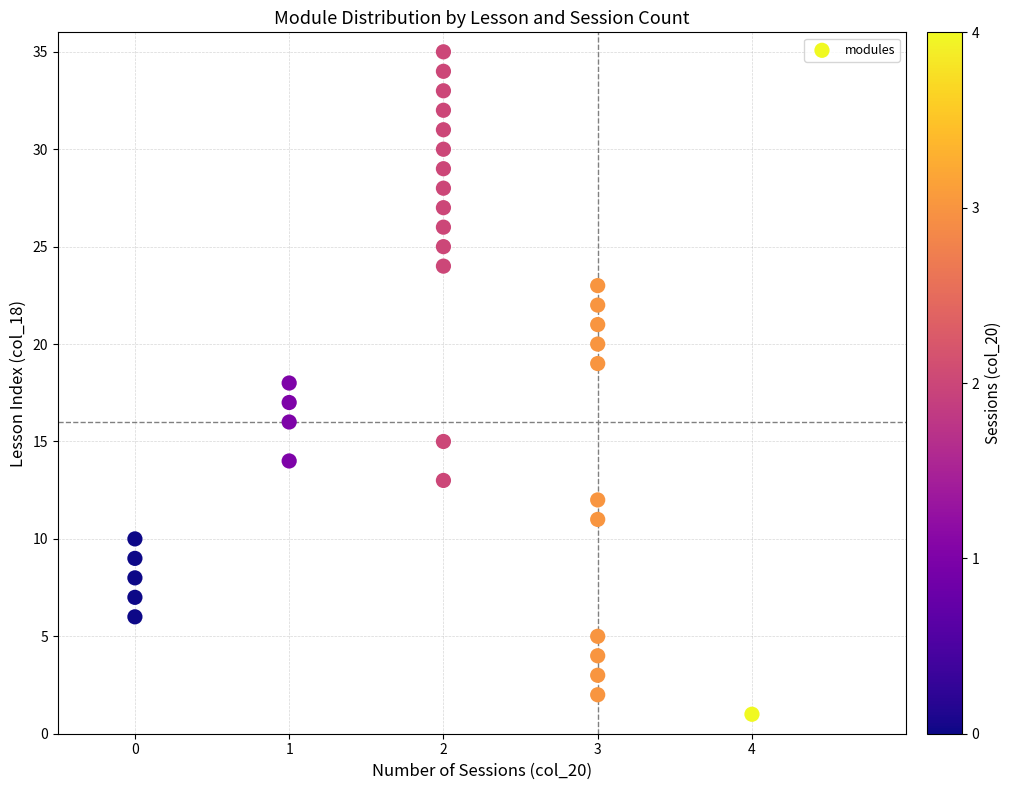

What is the range of X values (max minus min)?

4